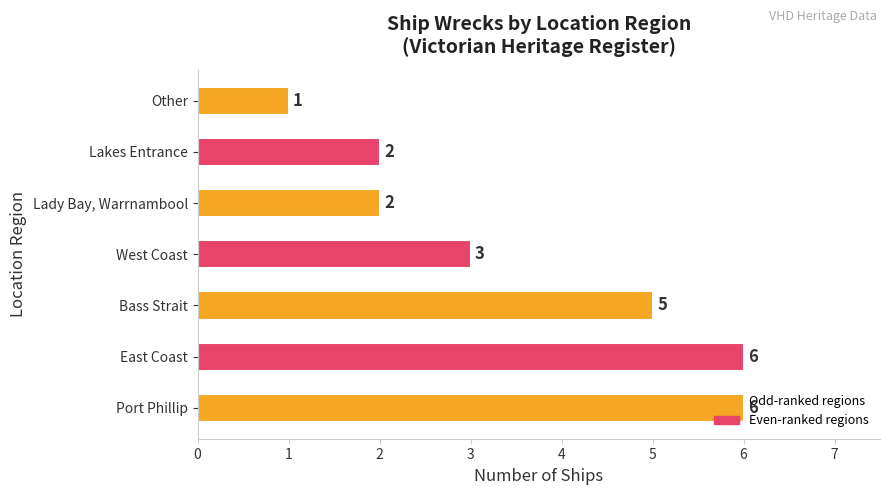

Approximately how many times larger is the value at Lady Bay, Warrnambool compared to West Coast?

0.7